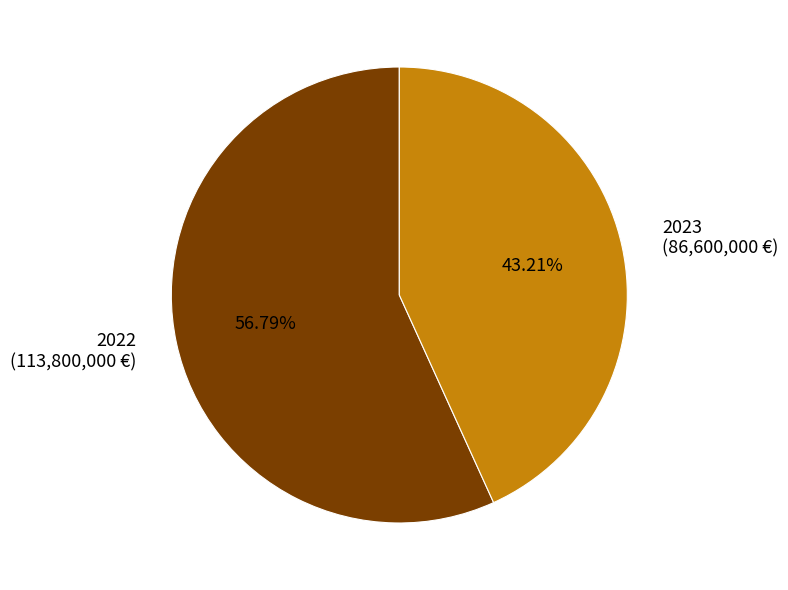

To the nearest percent, what portion does 2023 represent?

43%